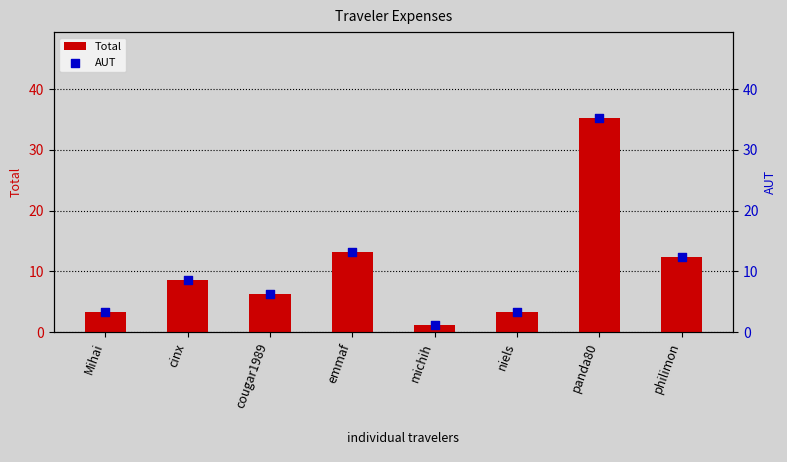

At how many categories does at least one series exceed 17?

1